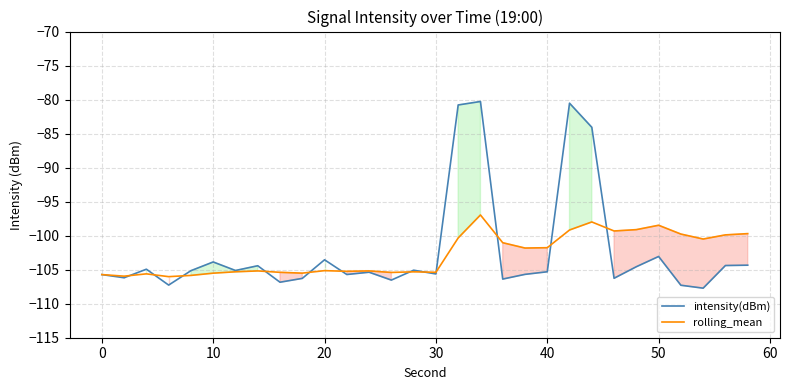

List the series in order of their peak value, highest first.

intensity(dBm), rolling_mean